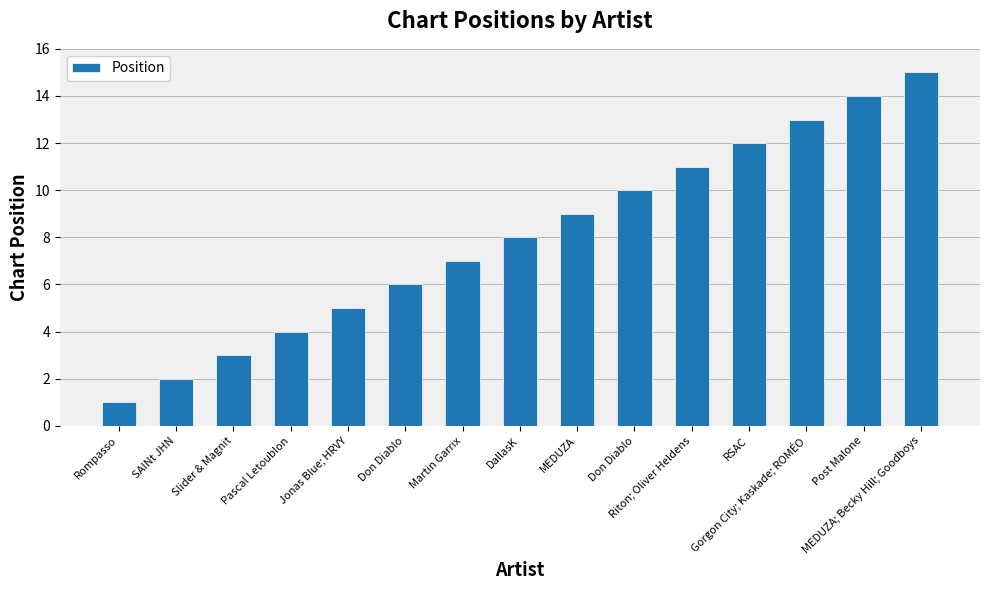

How many categories are shown in the chart?

15